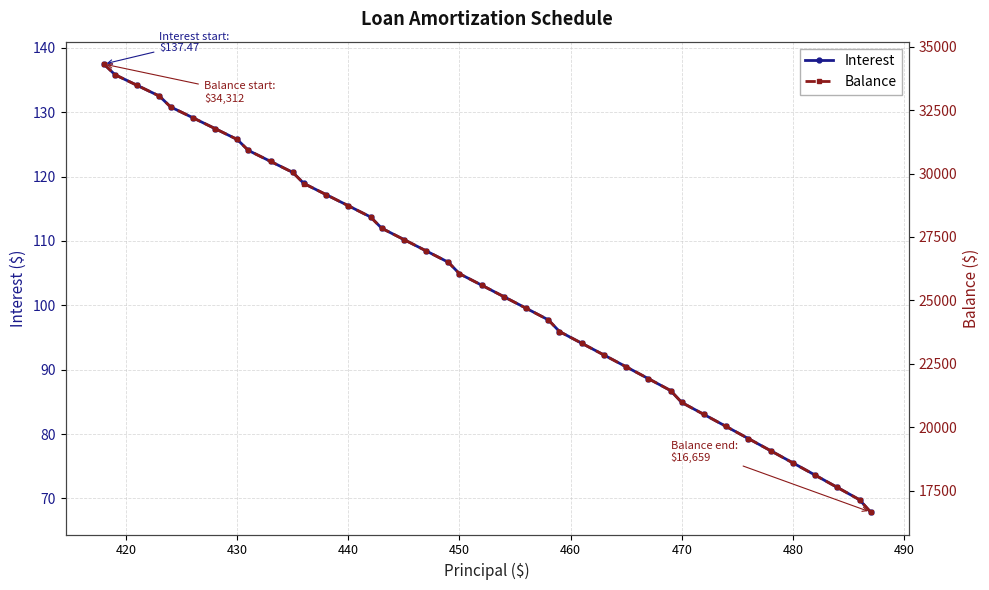

Is this an area chart (filled region under the line)?

No